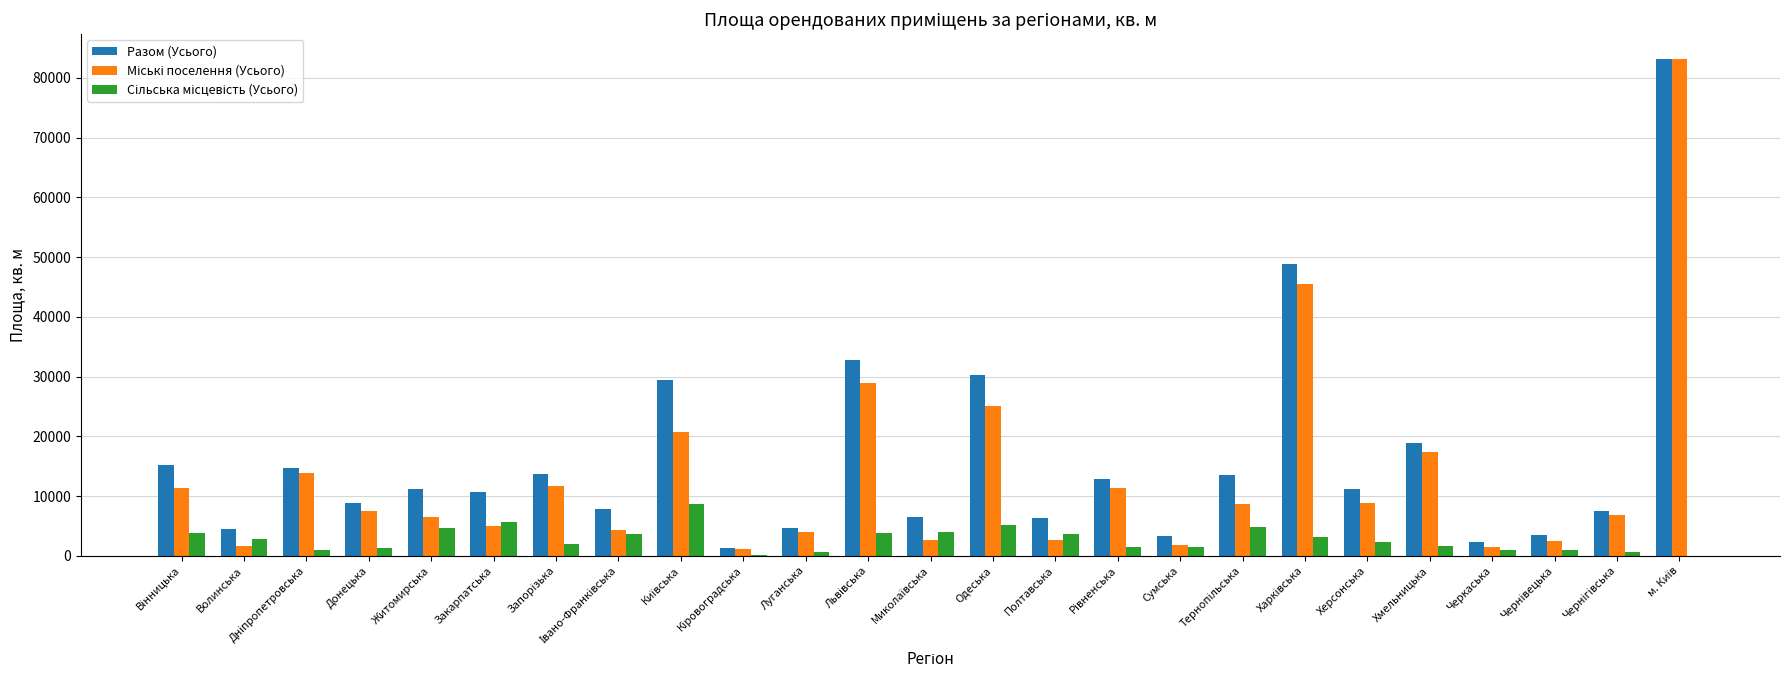

What is the sum of all Разом (Усього) values?

403092